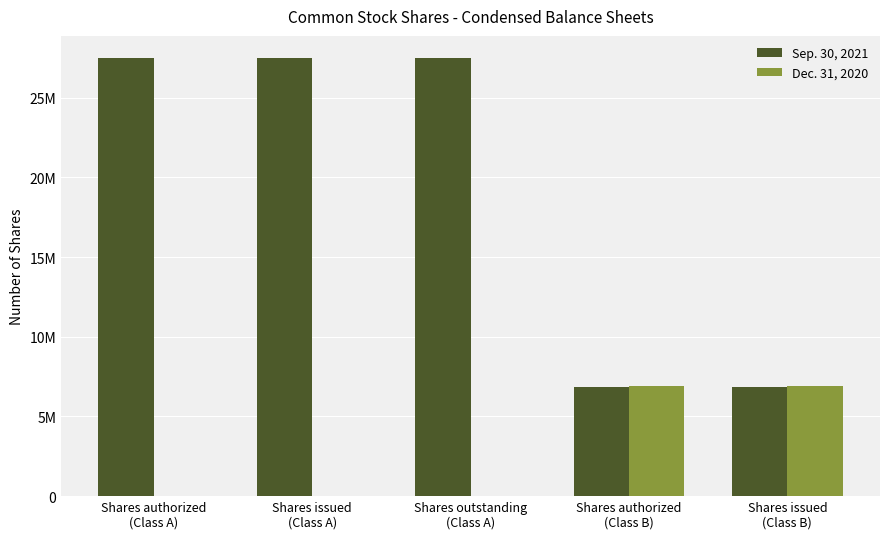

Are the bars horizontal?

No